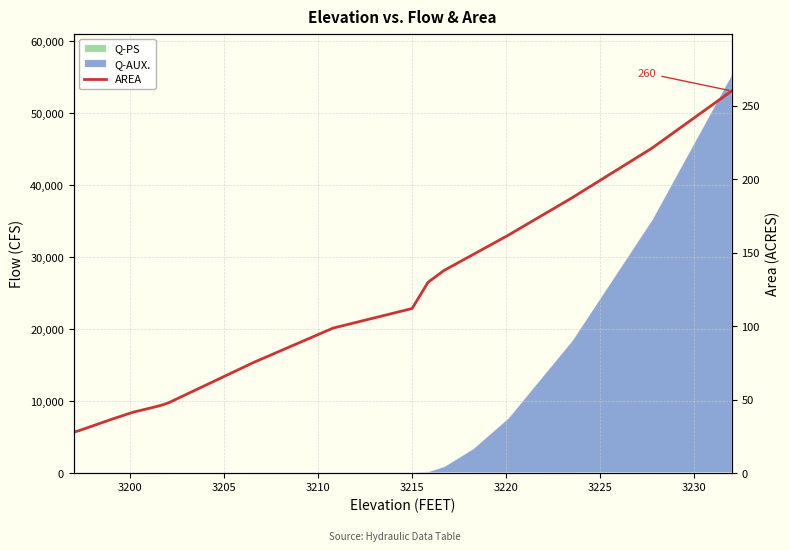

Does the chart display data point markers on the line(s)?

No